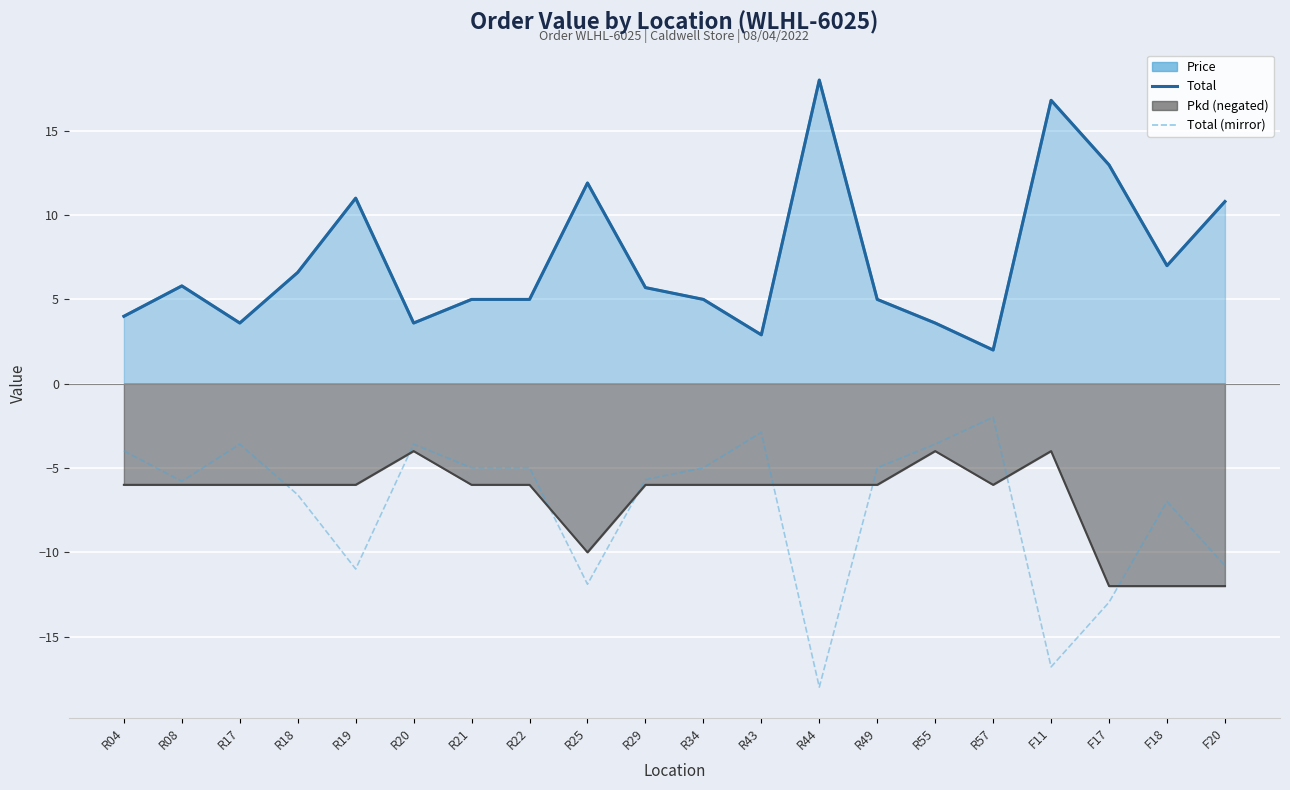

True or false: Total (mirror) and Total cross at least once.

False